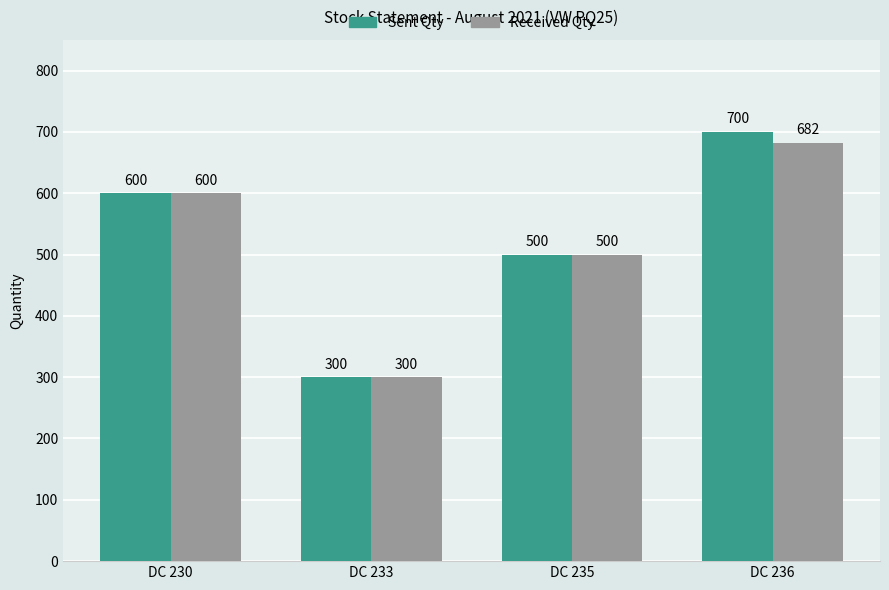

What is the value of the Sent Qty bar at the 3rd from the left?

500